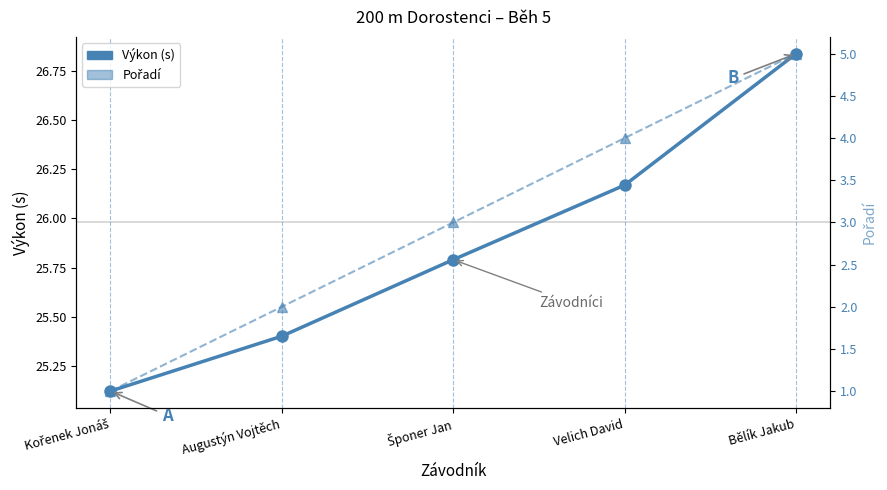

What is the minimum value shown in the chart?

1.0